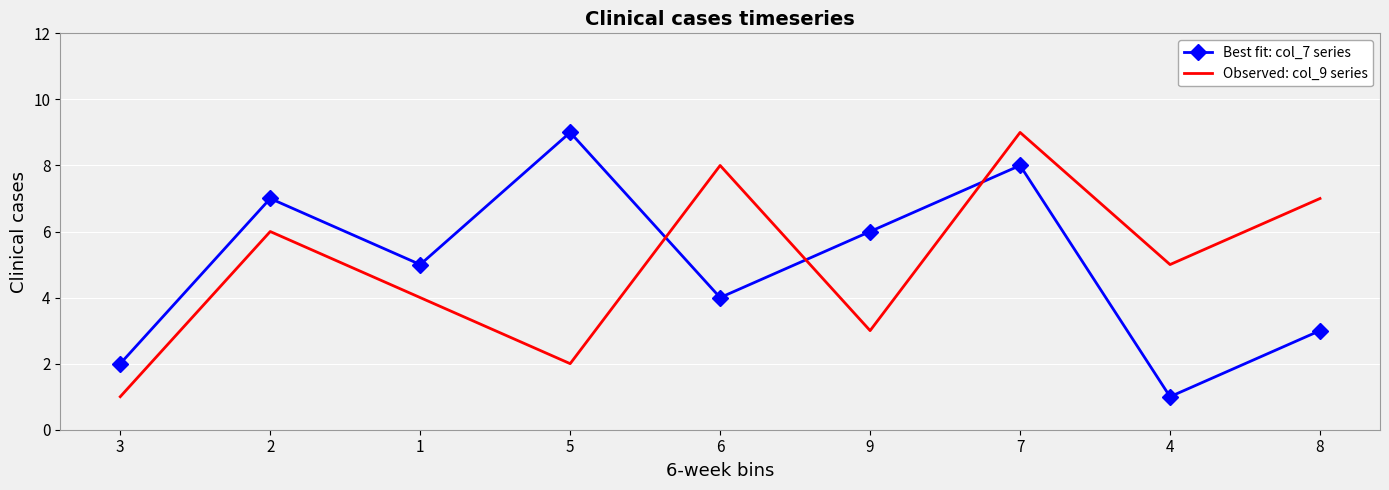

Is it true that Best fit: col_7 series equals 3 at 9?

False